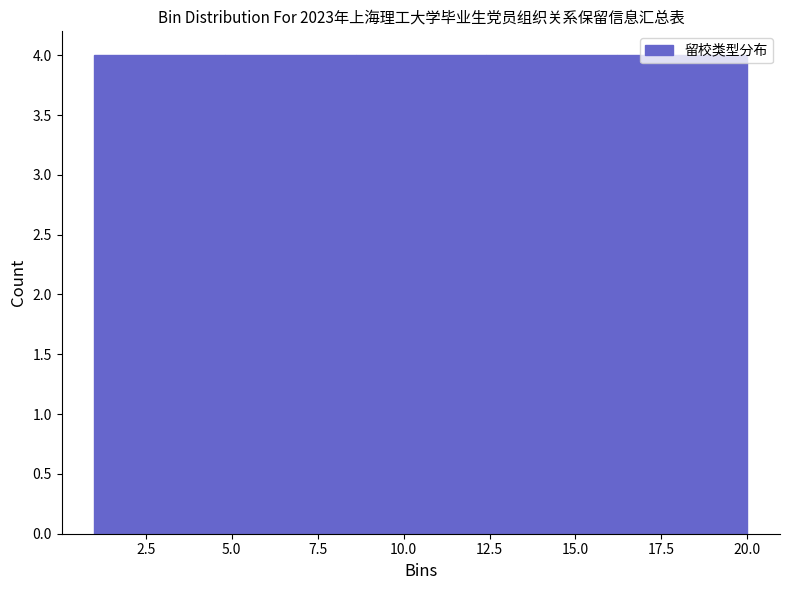

What is the height of the bar covering 1.0 to 4.8 on the x-axis? Neither the bar edges nor the heights are printed on the chart, so give them approximately, as read against the axes.

4